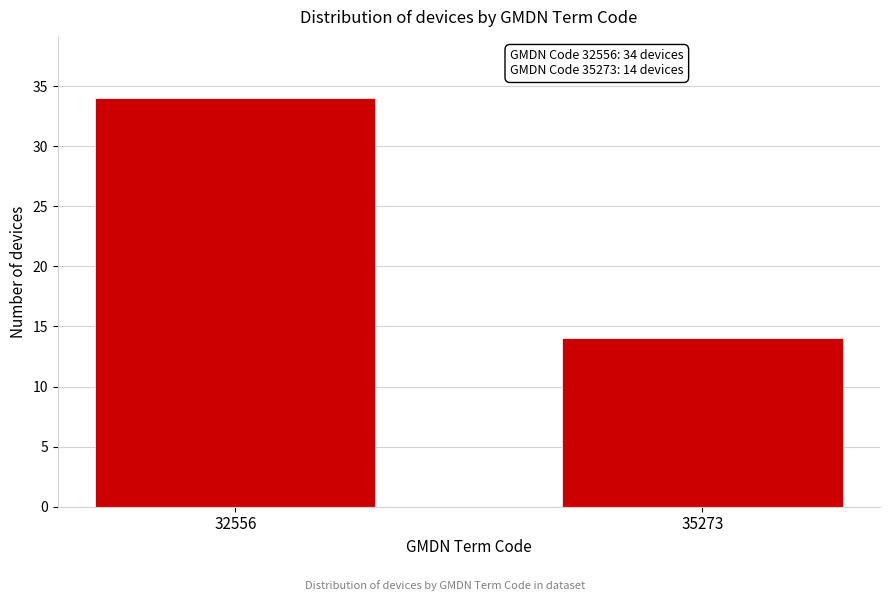

Reading left to right, list all the values displayed in this chart.

32556=34	35273=14